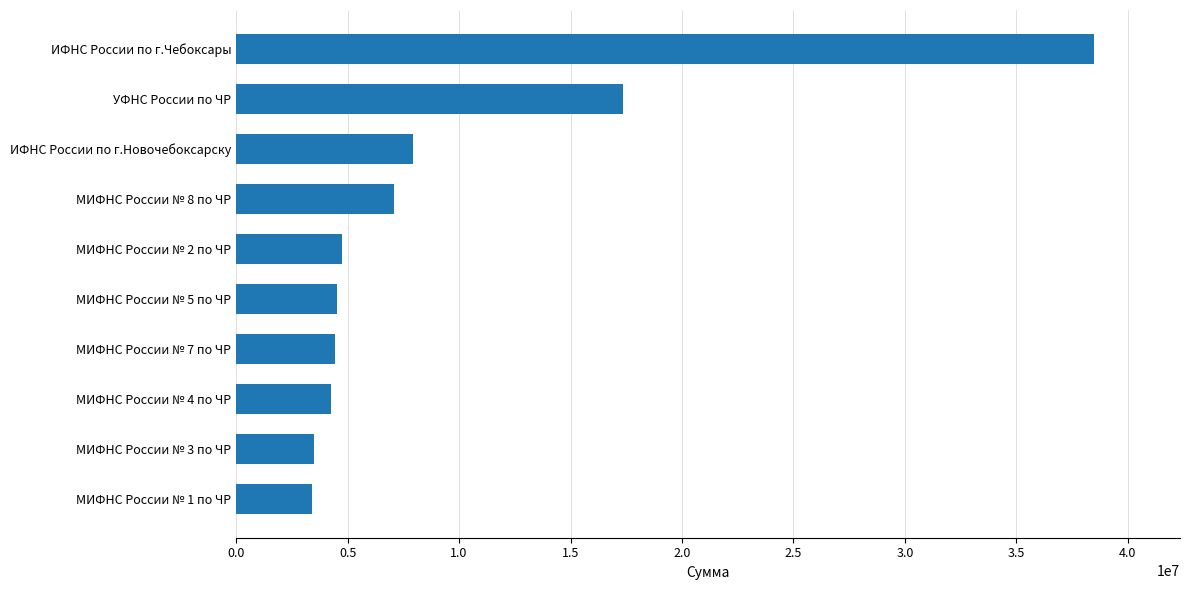

What is the sum of all values?

95696416.5